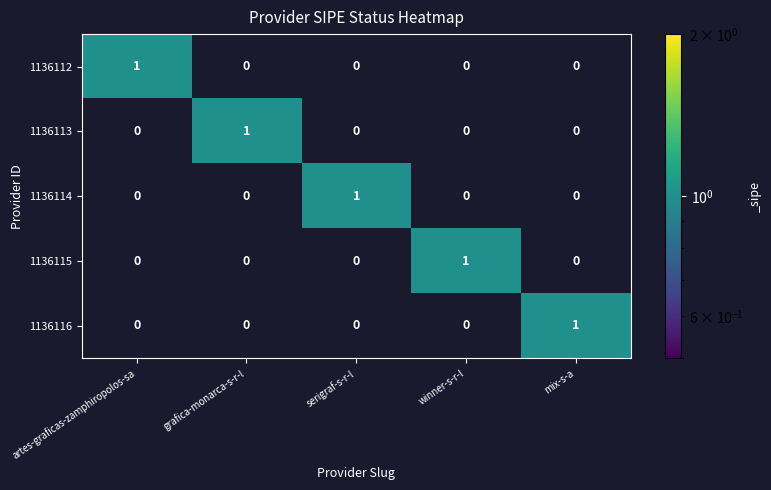

At which label does 1136114 reach its peak?

serigraf-s-r-l